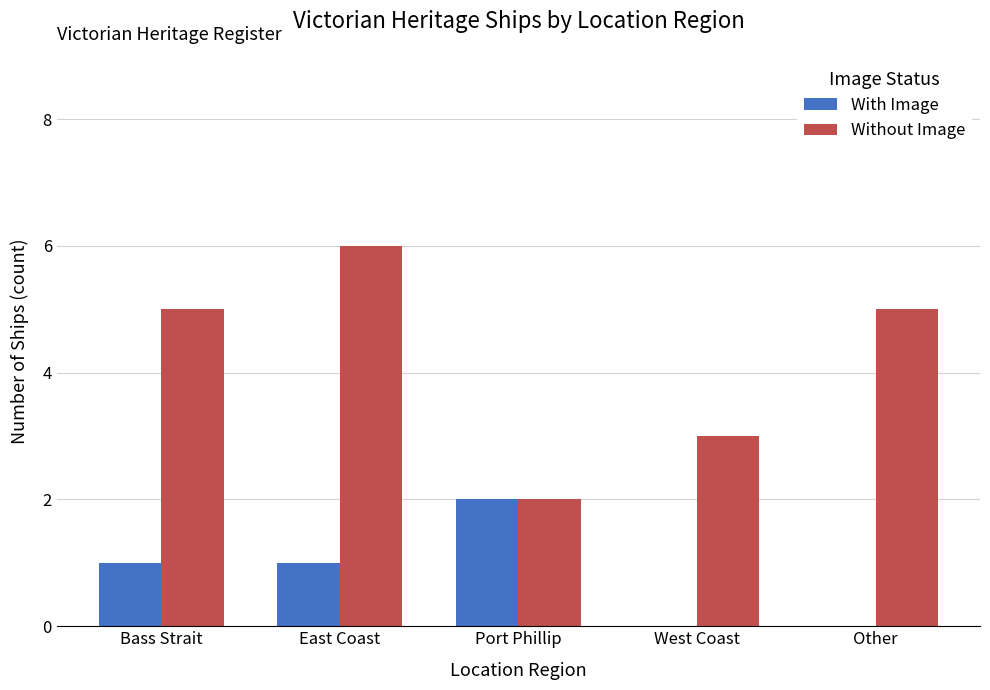

What is the sum of all With Image values?

4